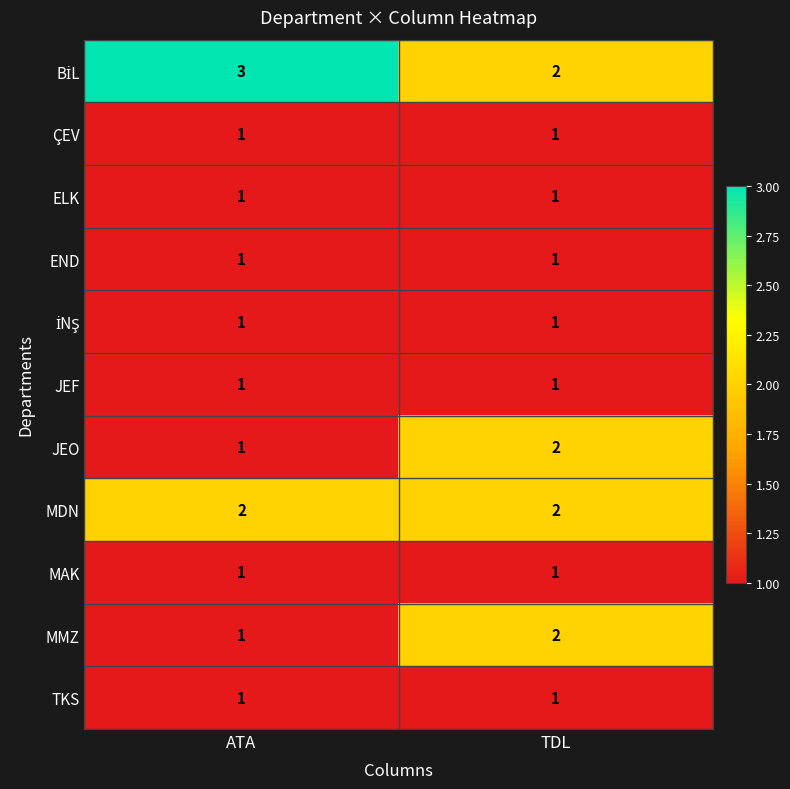

Is it true that TKS equals 1 at TDL?

True